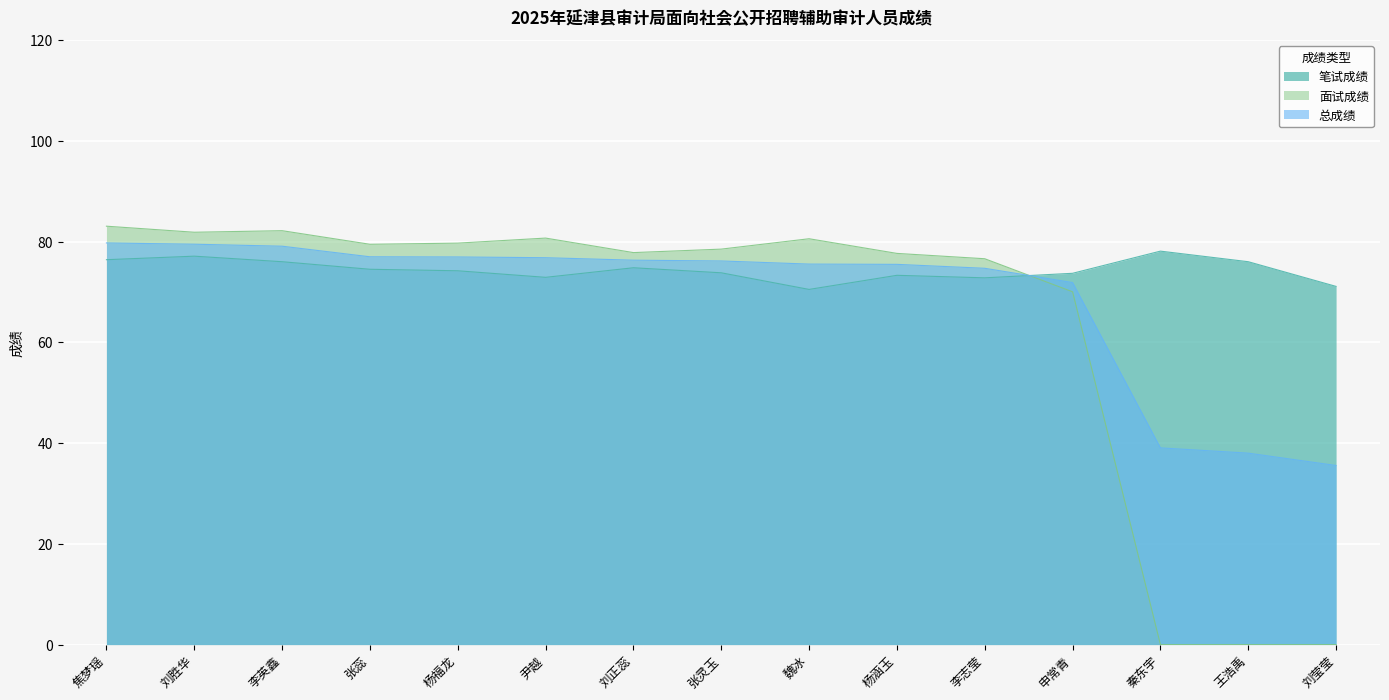

Does the chart display data point markers on the line(s)?

No